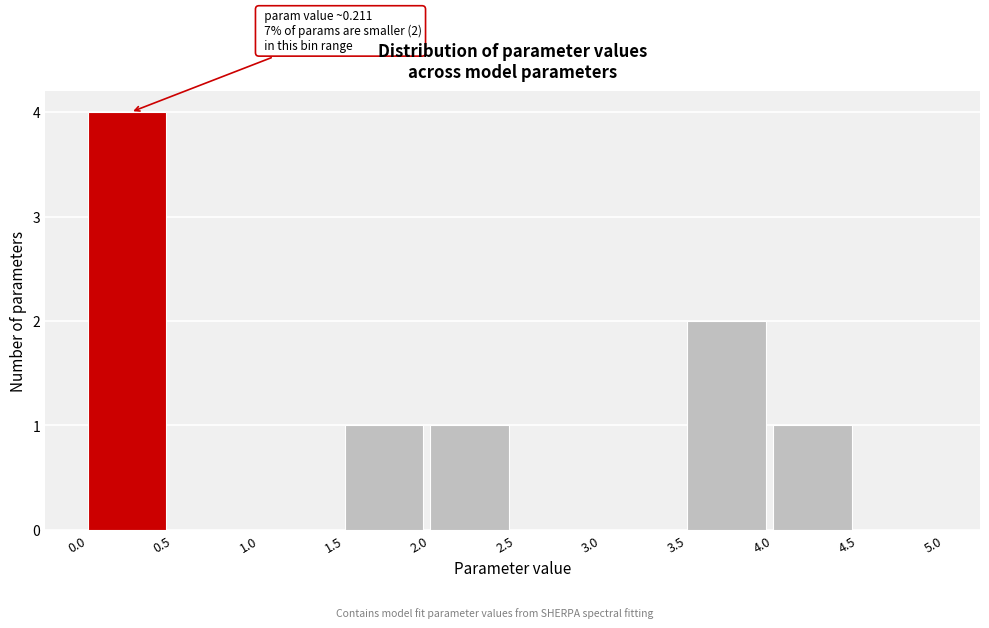

Over which range of the x-axis is the bar tallest?

0.0 to 0.5